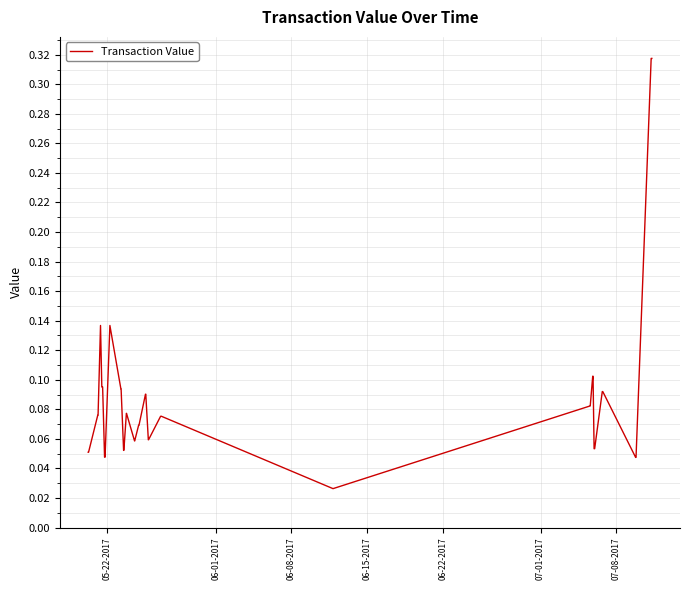

Does the chart display data point markers on the line(s)?

No